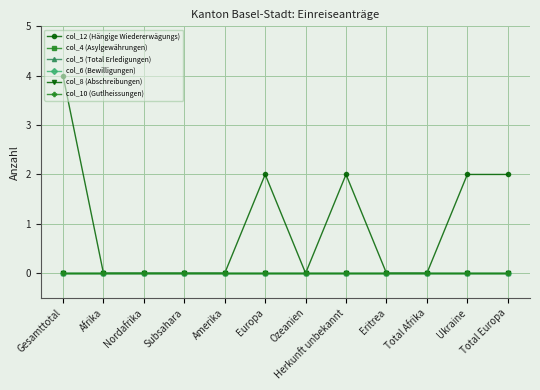

List the labels in order of col_5 (Total Erledigungen) value, largest first.

Gesamttotal, Afrika, Nordafrika, Subsahara, Amerika, Europa, Ozeanien, Herkunft unbekannt, Eritrea, Total Afrika, Ukraine, Total Europa